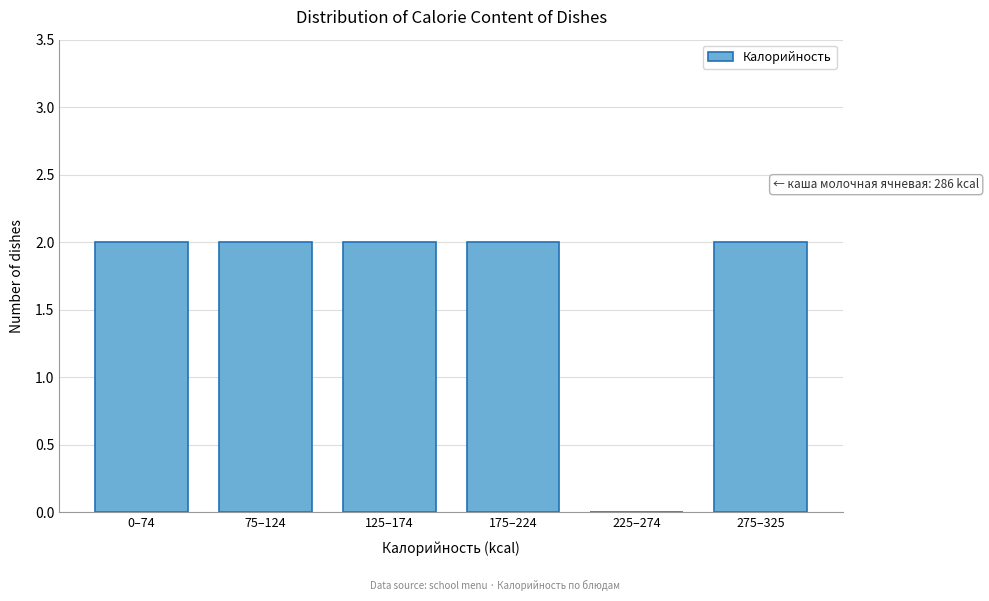

Reading left to right, list all the values displayed in this chart.

0–74=2	75–124=2	125–174=2	175–224=2	225–274=0	275–325=2